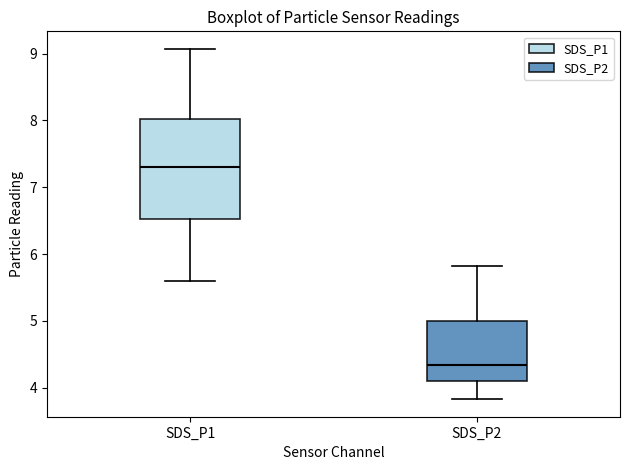

Which box's median line is the highest?

SDS_P1